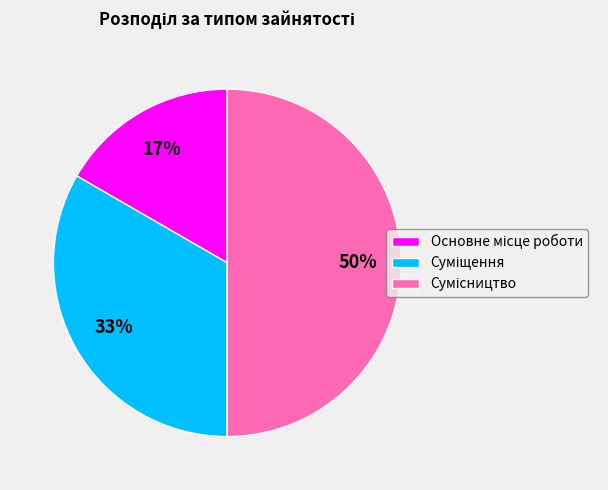

To the nearest percent, what is the difference between the largest and smallest slice percentages?

33%